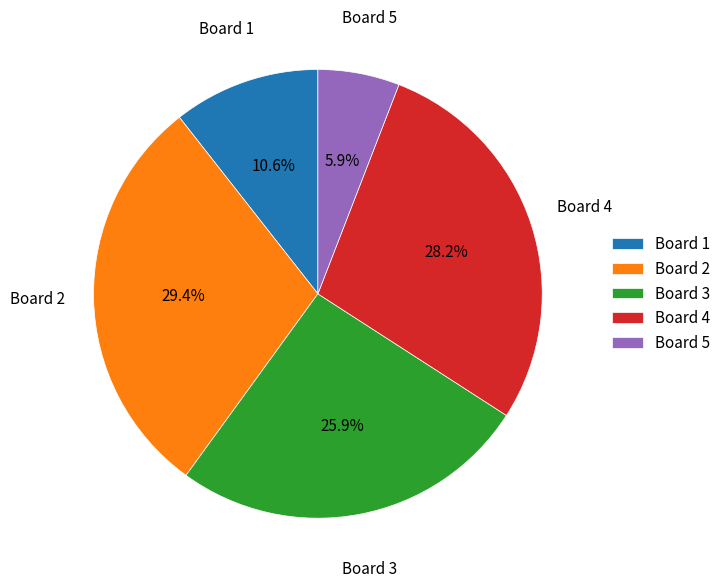

Rank the categories by value from lowest to highest.

Board 5, Board 1, Board 3, Board 4, Board 2